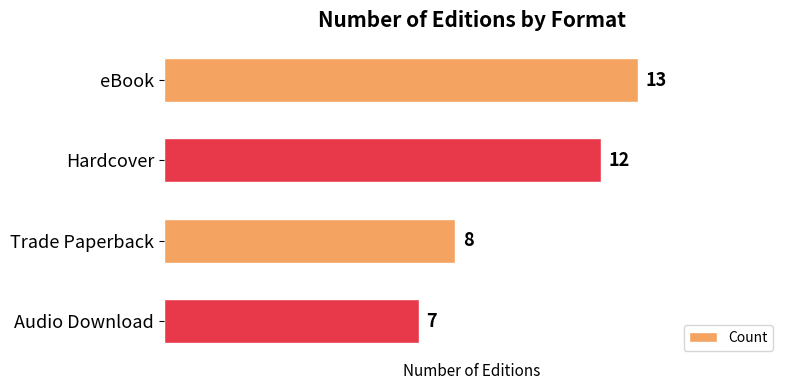

What is the sum of all values?

40